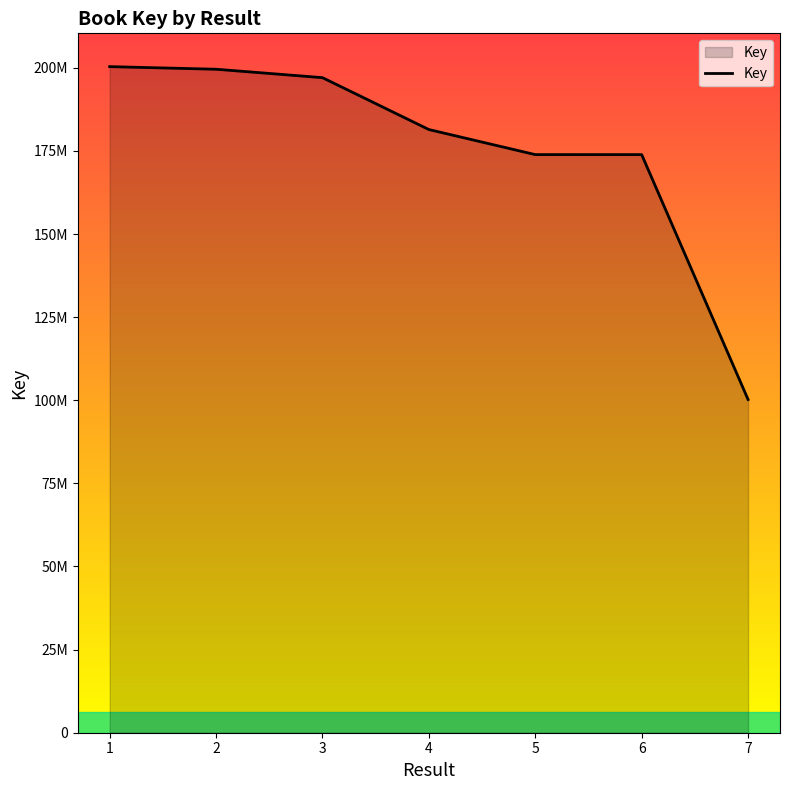

Does the chart display data point markers on the line(s)?

No